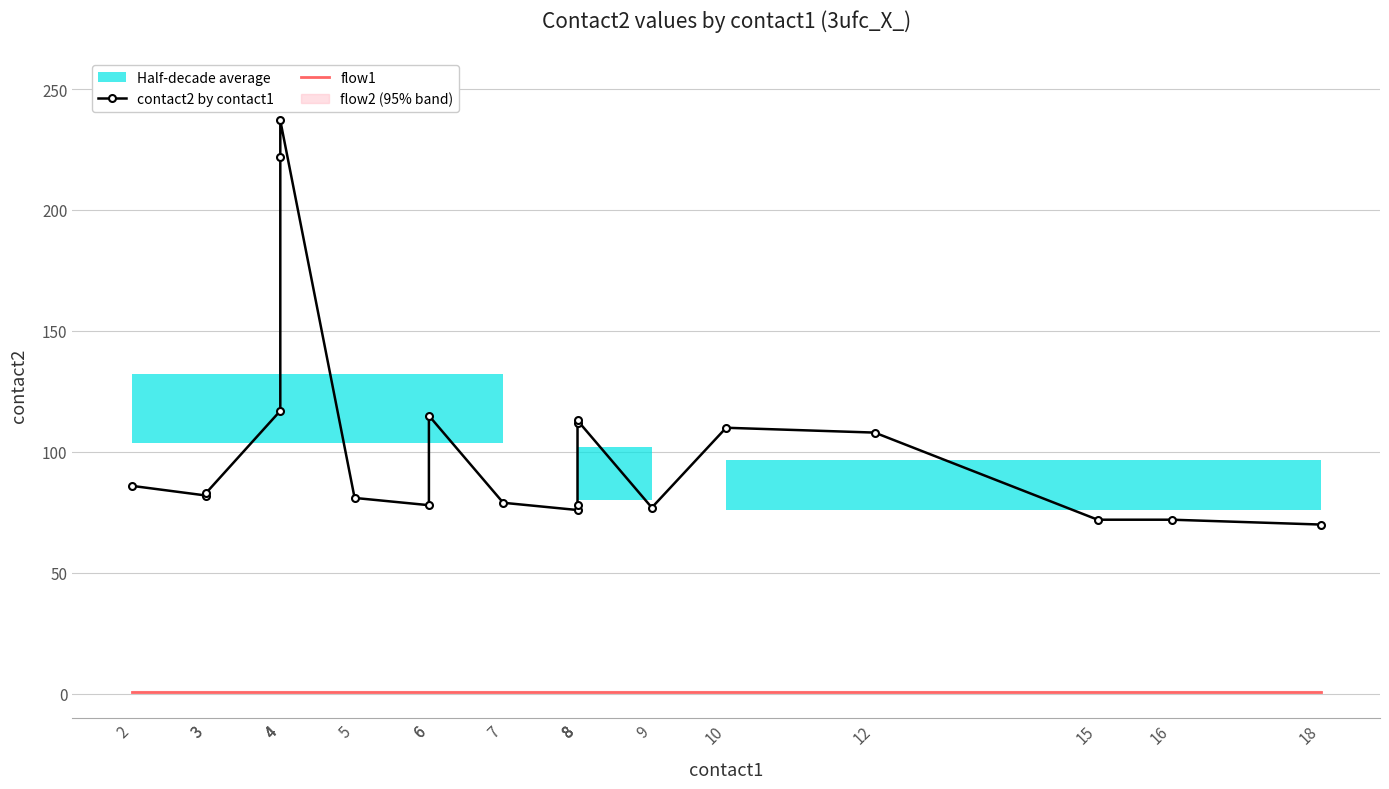

How many data points in contact2 by contact1 are above 83?

9